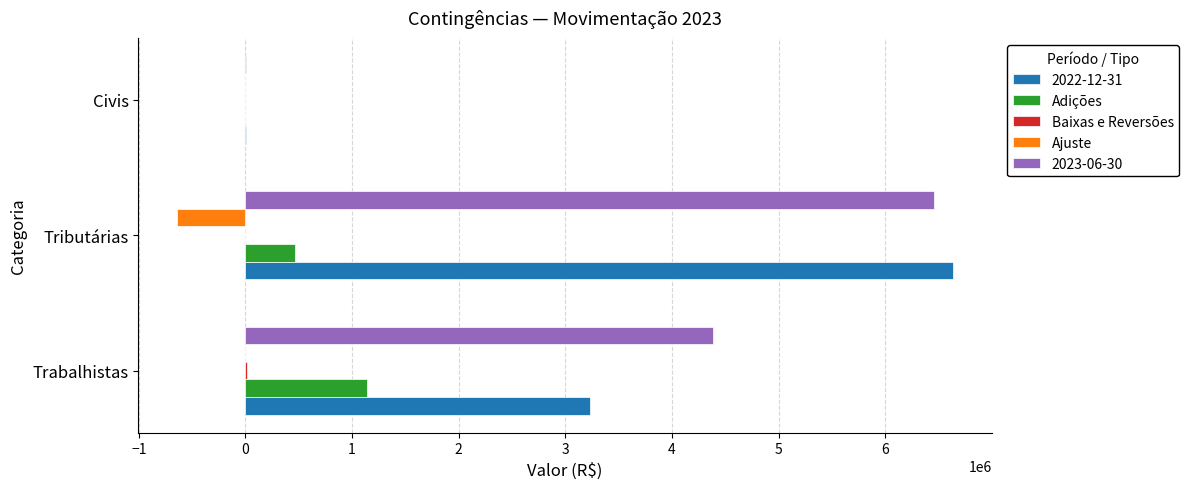

What is the sum of all Ajuste values?

-640310.8